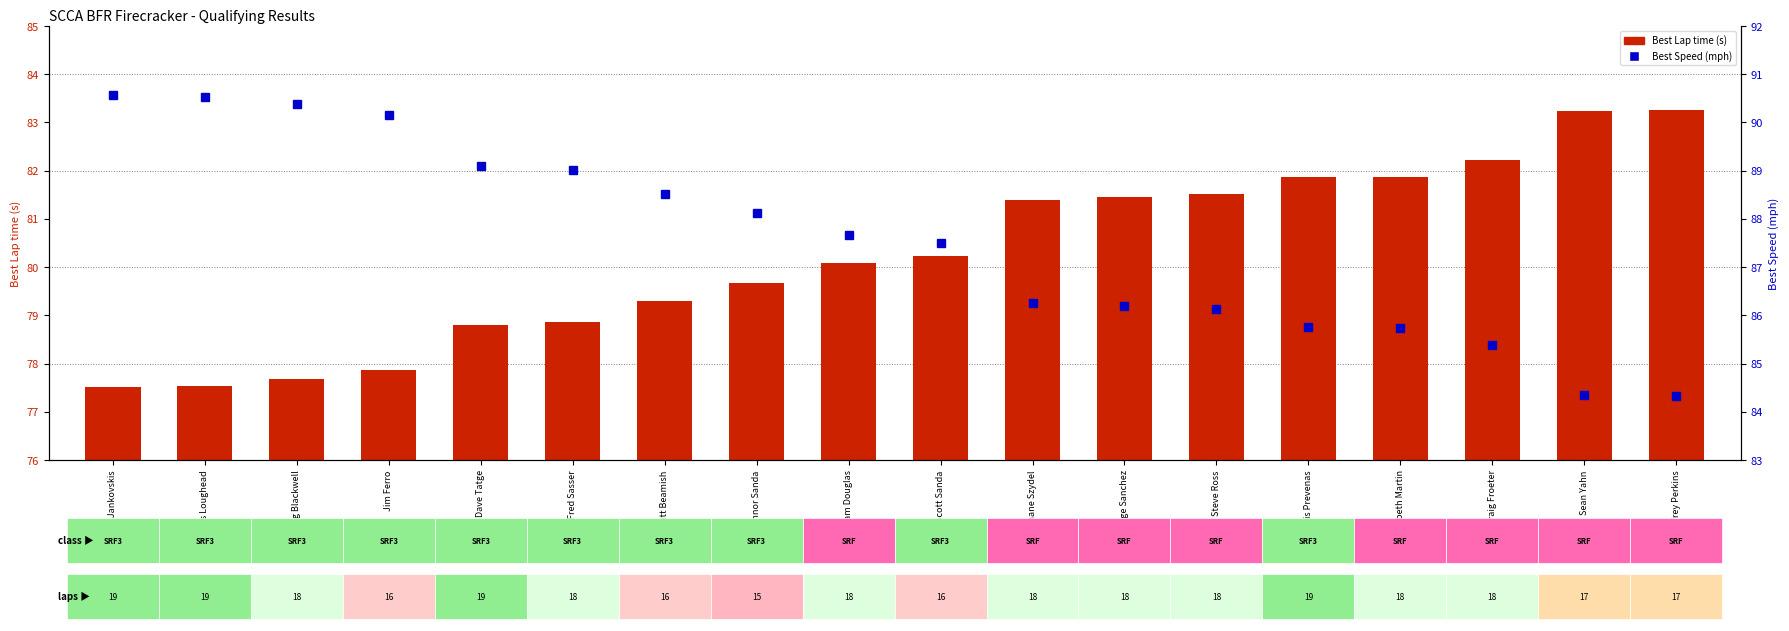

What is the label of the 11th bar from the left?

Shane Szydel